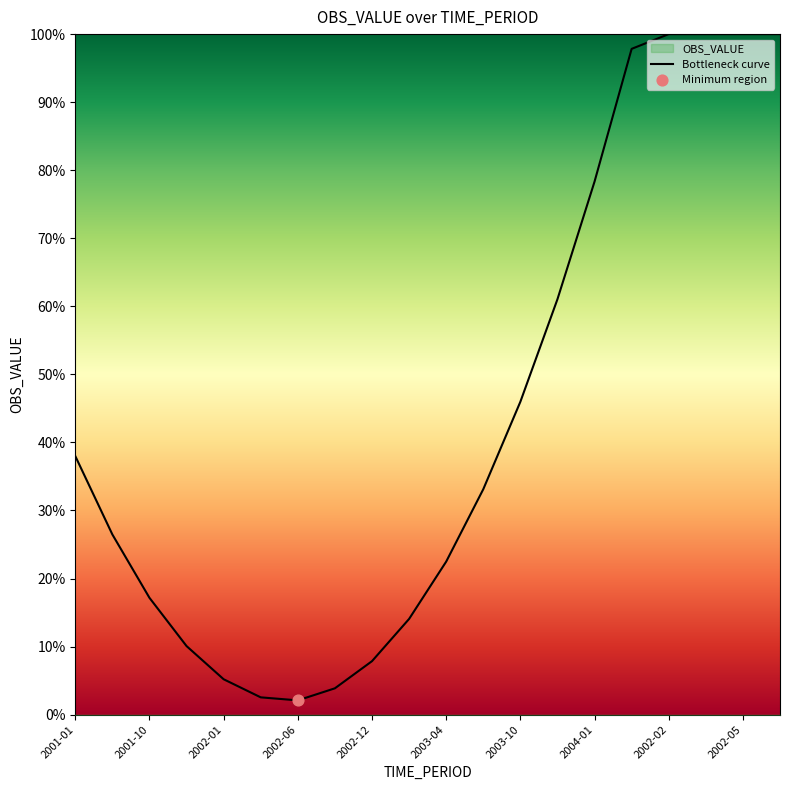

Is it true that Bottleneck curve equals 67.8 at 2002-05?

False